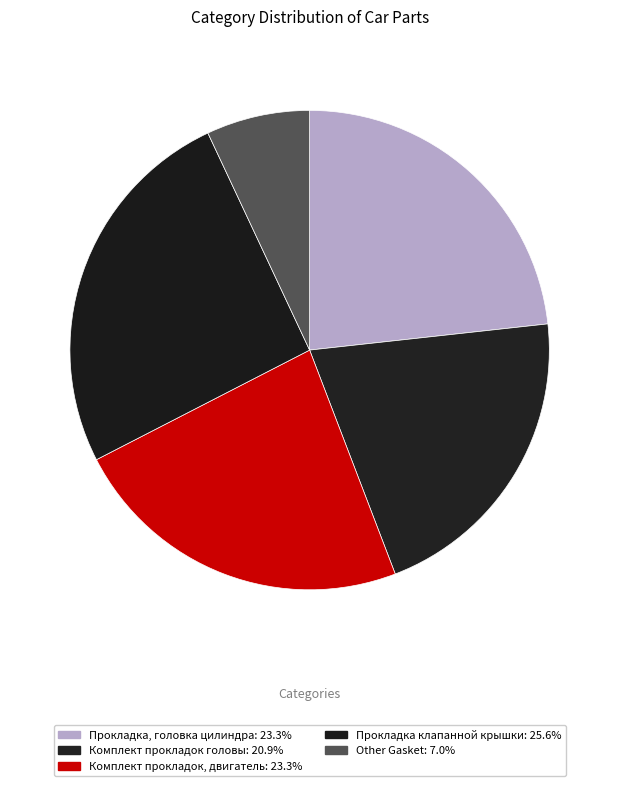

The Комплект прокладок, двигатель slice represents 23% of the pie. True or false?

True